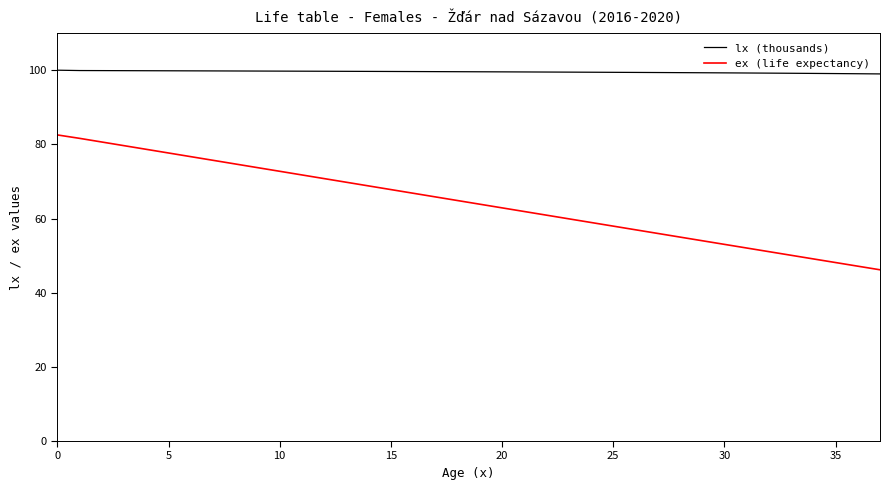

What is the difference between the maximum and minimum values in the ex (life expectancy) series?

36.4